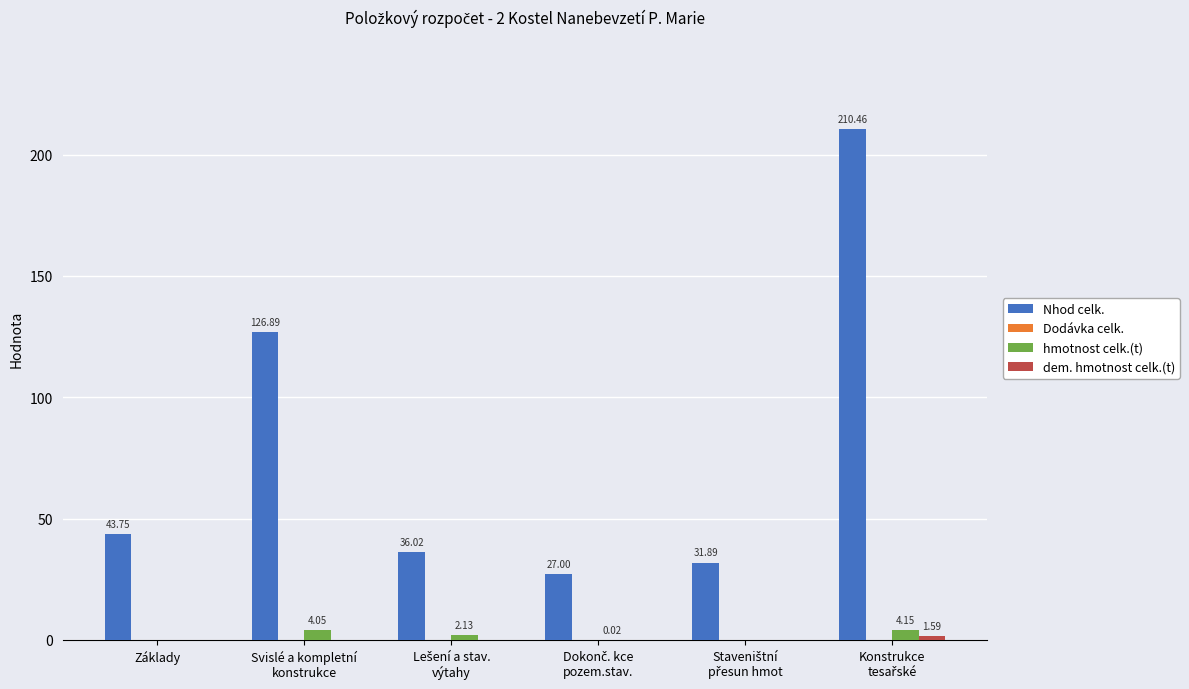

Where does the Nhod celk. series first go above 43?

Základy